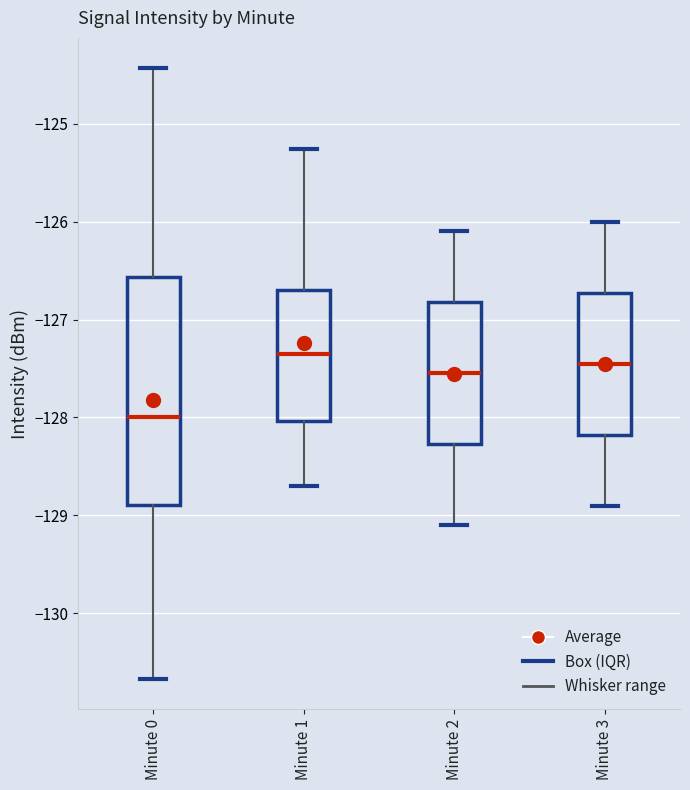

Which box's median line is the highest?

Minute 1